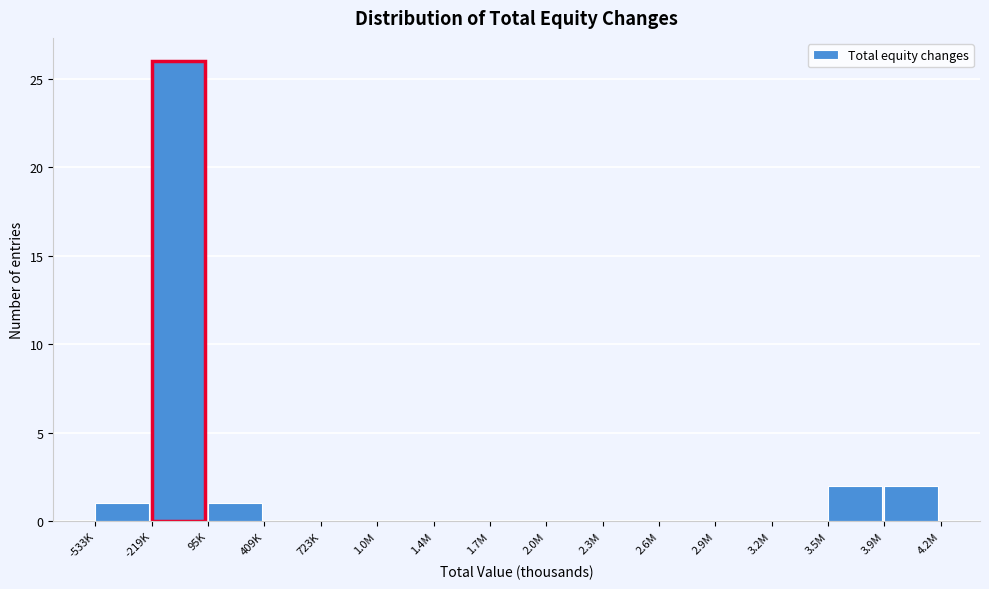

Reading left to right, extract all data points from this chart.

-533K=1	-219K=26	95K=1	409K=0	723K=0	1.0M=0	1.4M=0	1.7M=0	2.0M=0	2.3M=0	2.6M=0	2.9M=0	3.2M=0	3.5M=2	3.9M=2